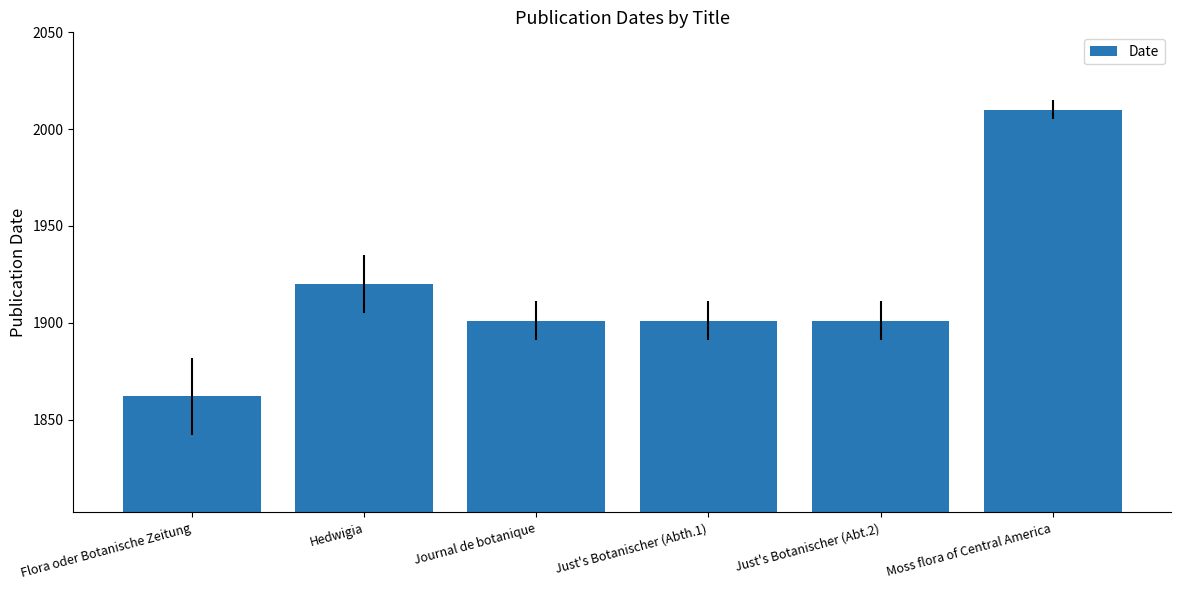

How many values are between 1901 and 1920?

4